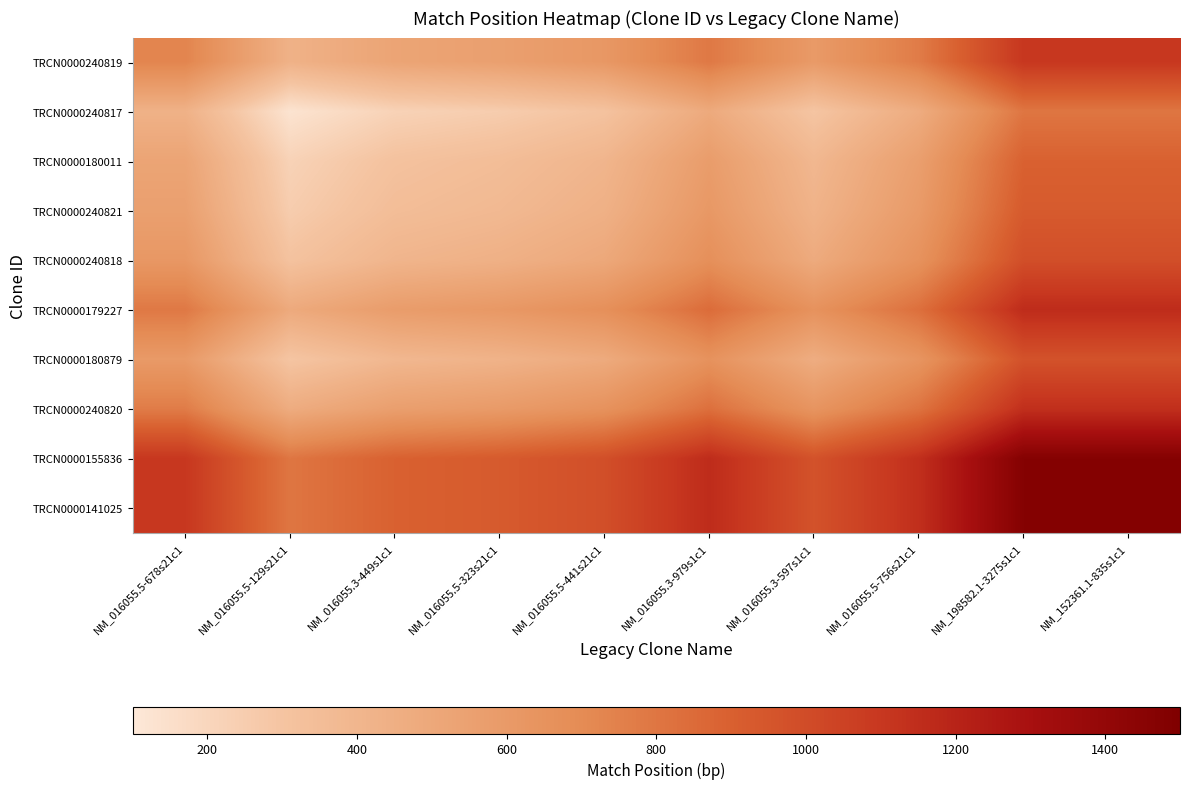

At which category does the chart reach its minimum across all series?

NM_016055.5-129s21c1